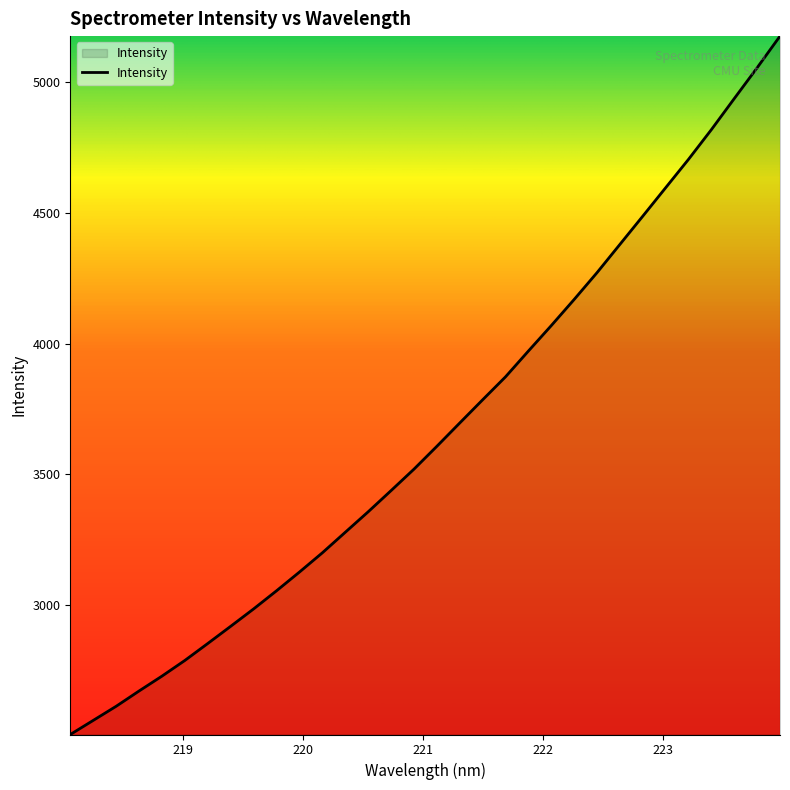

What is the average value?

3662.7